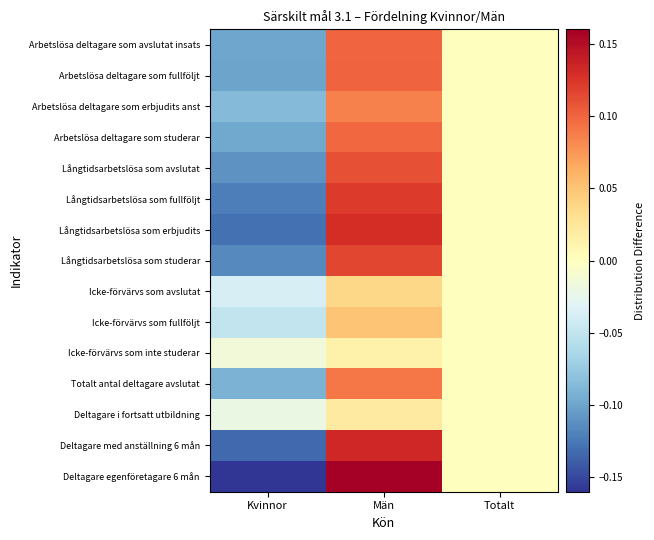

Between Kvinnor and Män, which series saw the biggest shift?

Deltagare egenföretagare 6 mån